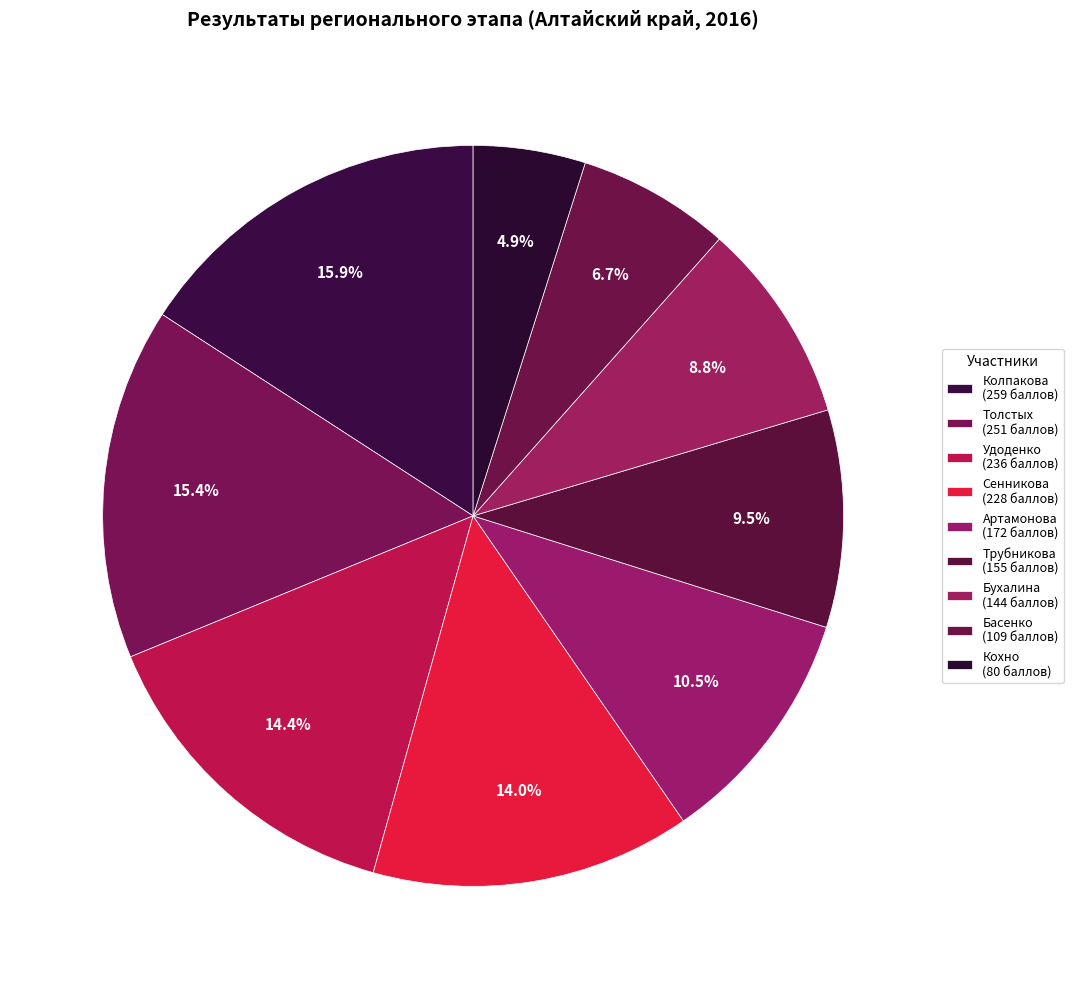

True or false: Басенко accounts for 1% of the total.

False